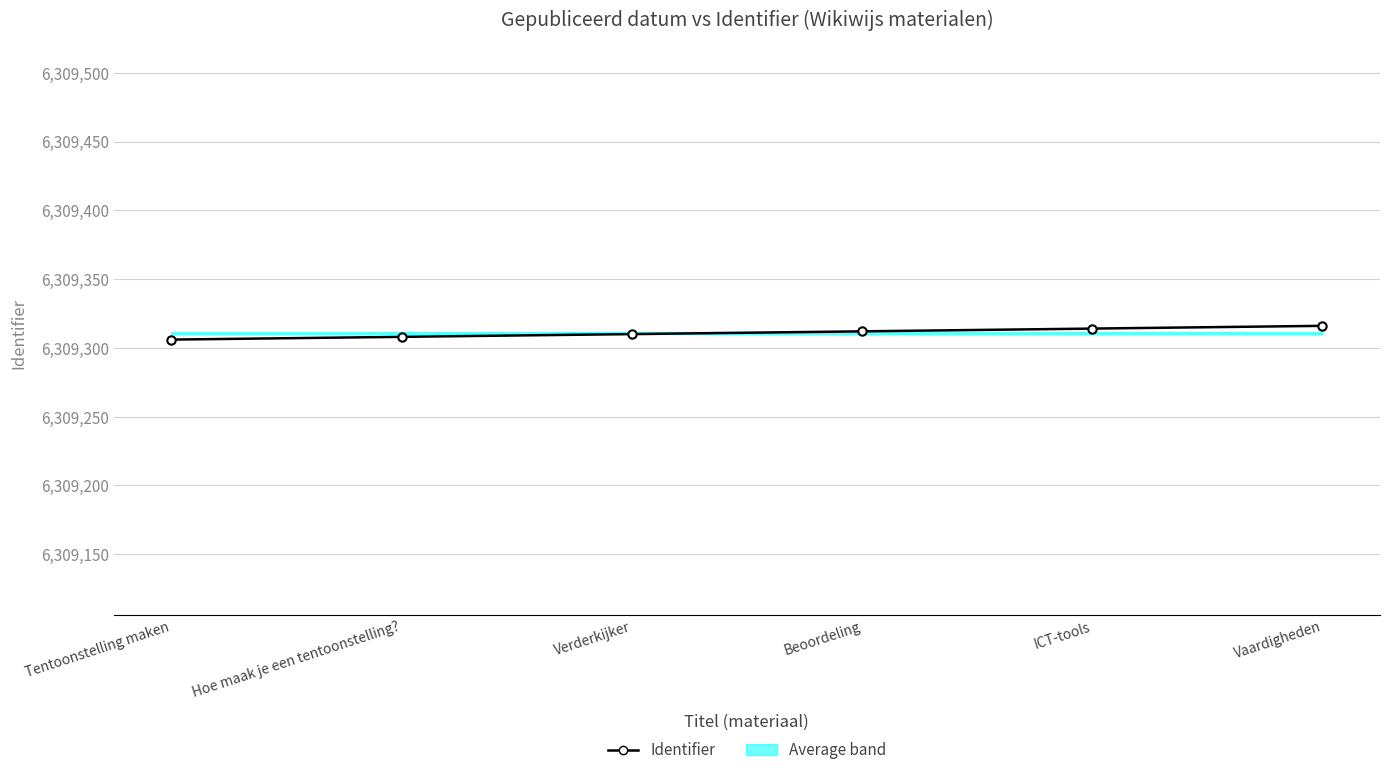

What is the change in value from Hoe maak je een tentoonstelling? to ICT-tools?

+6